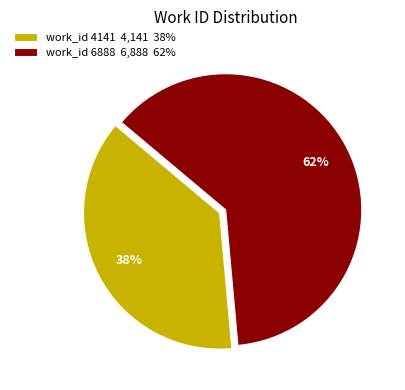

To the nearest percent, what is the average slice percentage?

50%